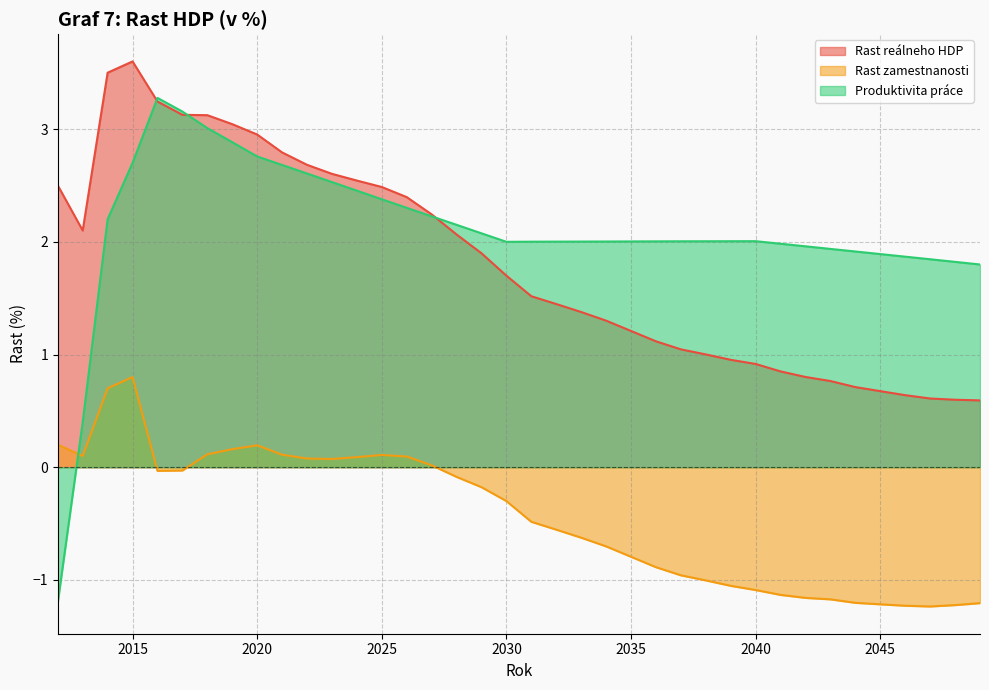

At 2014, list the series in order from smallest to largest.

Rast zamestnanosti, Produktivita práce, Rast reálneho HDP